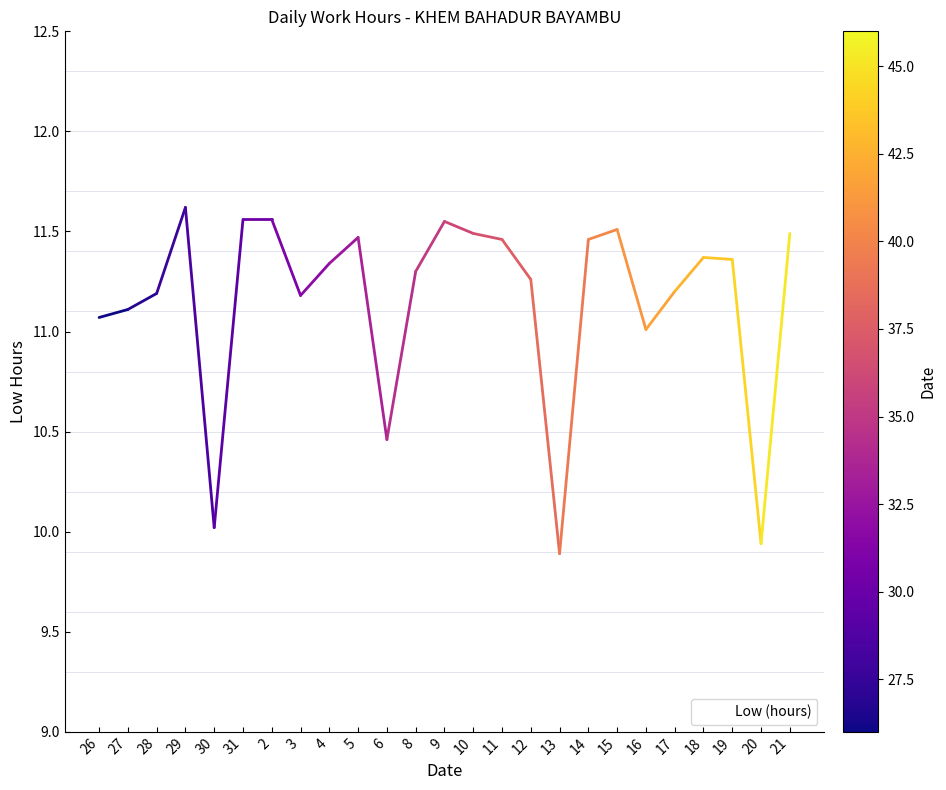

What is the sum of all values?

278.9